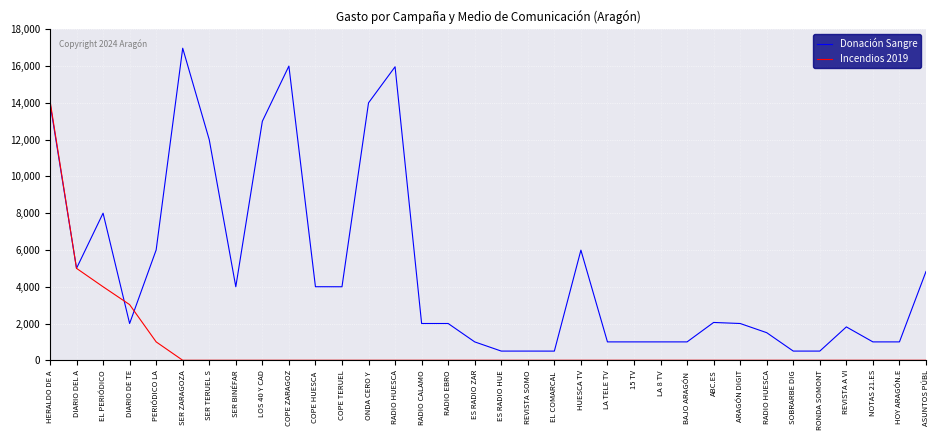

Where do Donación Sangre and Incendios 2019 first cross each other?

HERALDO DE A and DIARIO DEL A